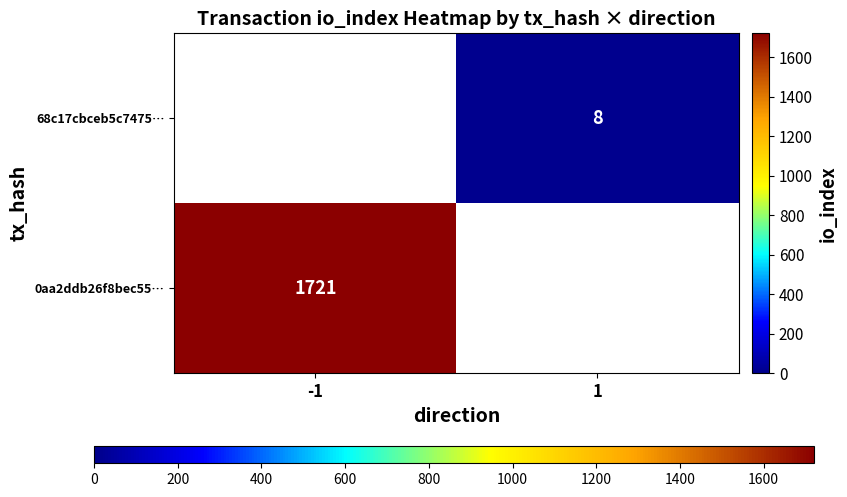

The value of 68c17cbceb5c7475… at 1 is 8. True or false?

True